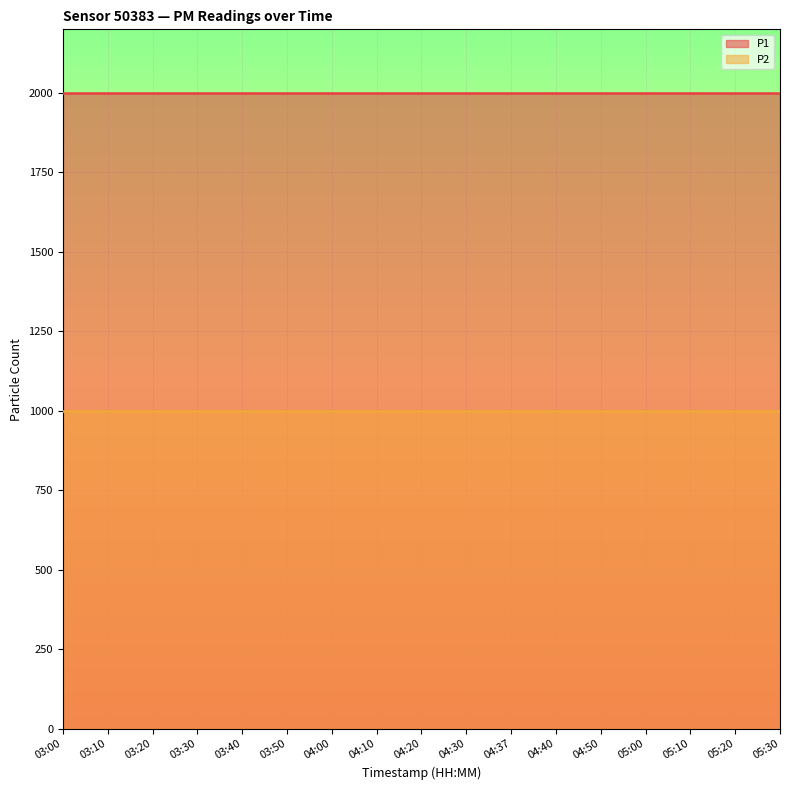

Which has a higher value, 03:50 or 04:50?

03:50